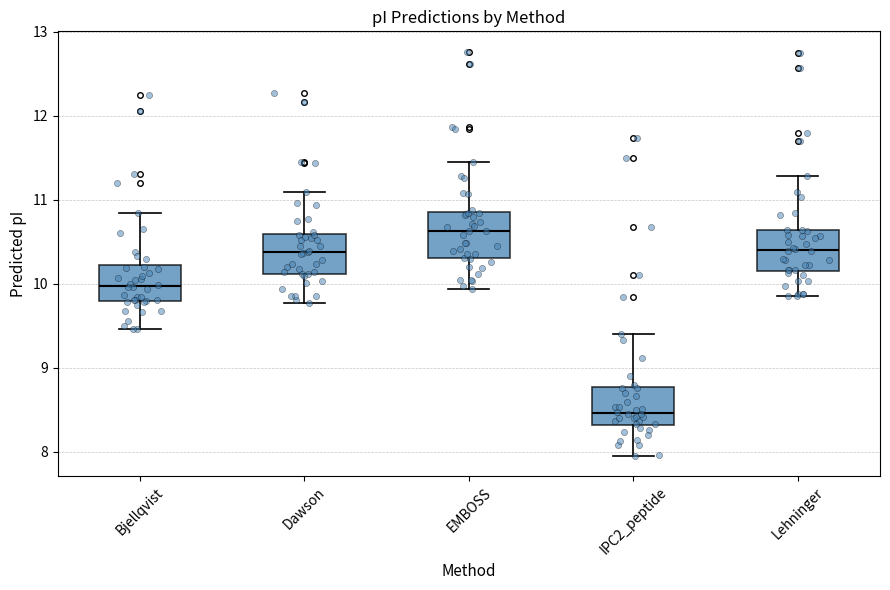

Reading left to right, read every box against the y-axis: the position of its median line, the range the box covers, and the ends of its whiskers. The values are not printed on the chart, so give them approximately, as read against the axis.

Bjellqvist: median 10.0, box 9.8 to 10.2, whiskers 9.5 to 10.8
Dawson: median 10.4, box 10.1 to 10.6, whiskers 9.8 to 11.1
EMBOSS: median 10.6, box 10.3 to 10.9, whiskers 9.9 to 11.4
IPC2_peptide: median 8.5, box 8.3 to 8.8, whiskers 8.0 to 9.4
Lehninger: median 10.4, box 10.2 to 10.6, whiskers 9.9 to 11.3